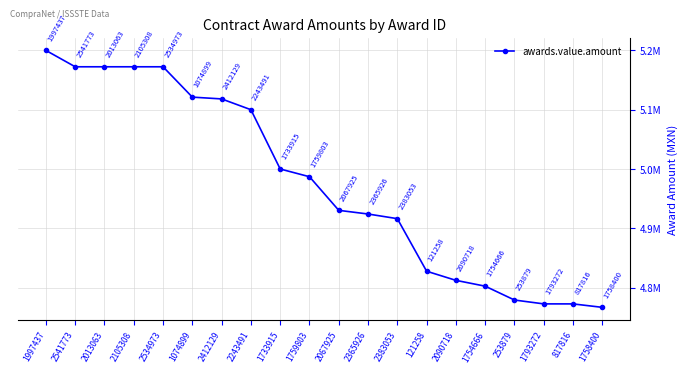

Reading left to right, extract all data points from this chart.

1997437=5200000.0	2541773=5172413.8	2013063=5172413.8	2105308=5172413.8	2534973=5172413.8	1074899=5121221.5	2412129=5118202.9	2243491=5100000.0	1733915=5000000.0	1759803=4986957.3	2067925=4930272.0	2365926=4924084.0	2383053=4916250.0	121258=4827586.2	2090718=4812195.0	1754666=4802359.9	253879=4779000.0	1793272=4772491.9	817816=4772457.5	1758400=4766641.5